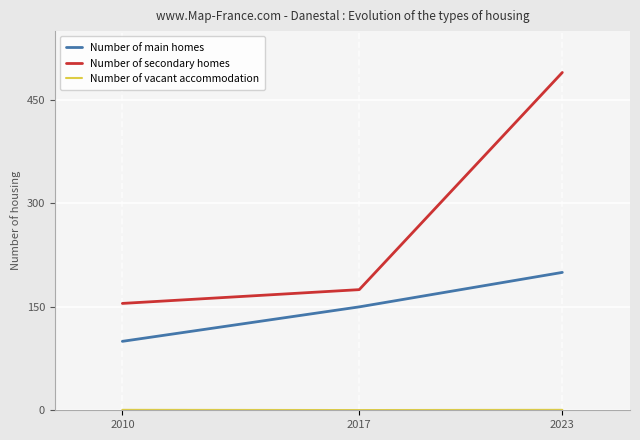

Between 2010 and 2023, which series saw the biggest shift?

Number of secondary homes